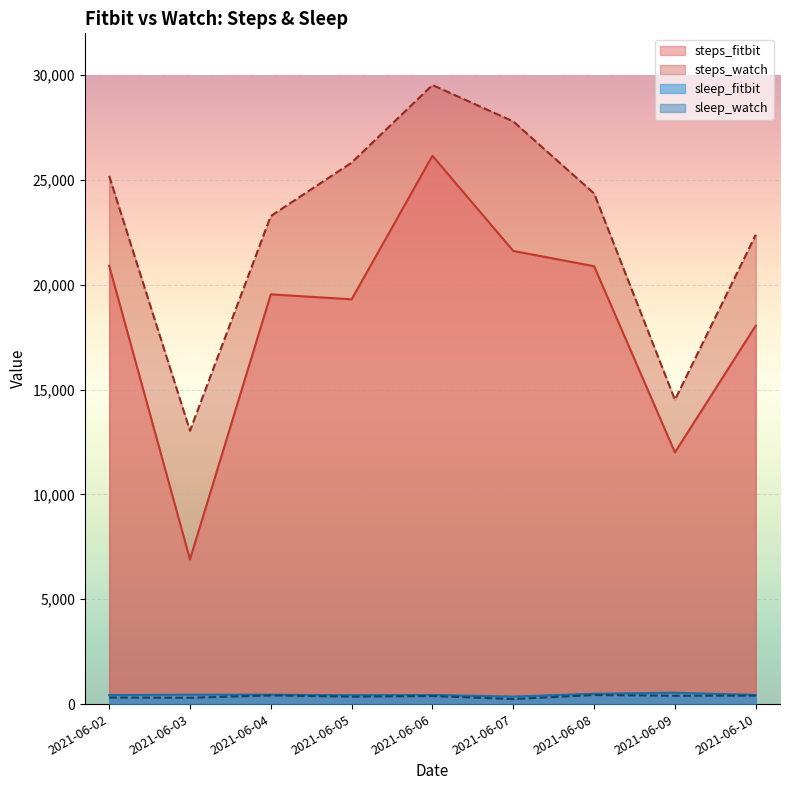

Between 2021-06-10 and 2021-06-03, which is larger?

2021-06-10